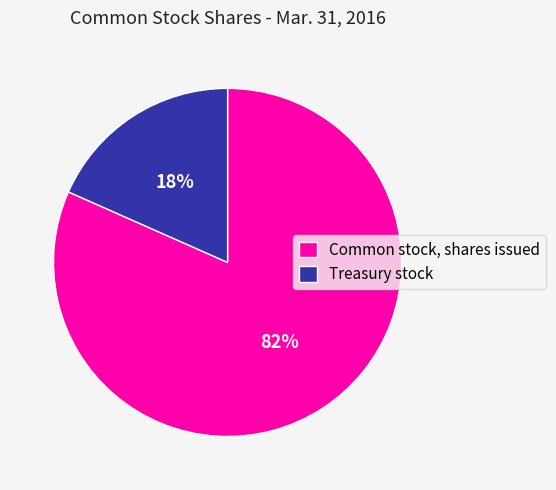

Is the sum of Common stock, shares issued and Treasury stock greater than half?

Yes